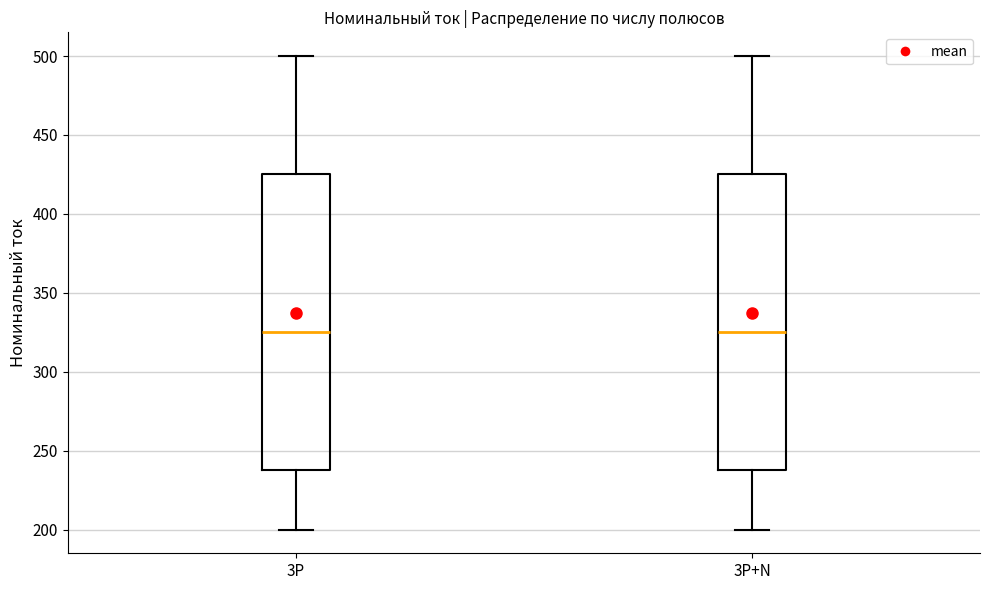

Where does the upper whisker of the box for 3P+N end on the y-axis? The values are not printed on the chart, so give them approximately, as read against the axis.

500